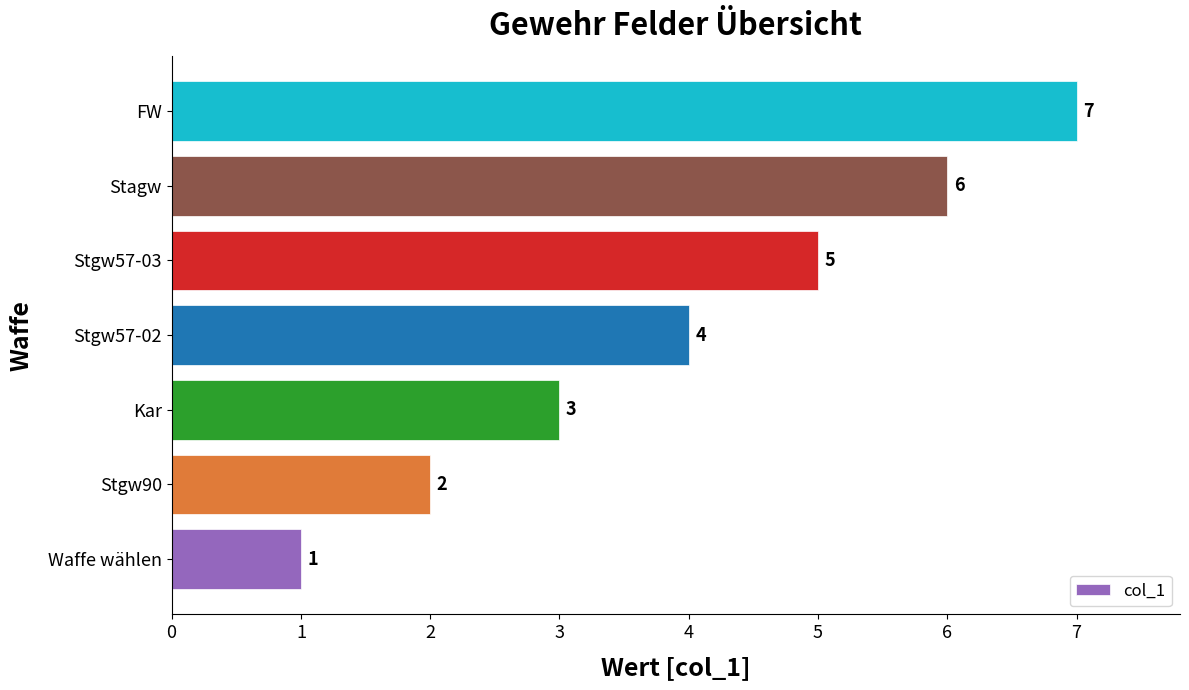

How many bars are there in total?

7